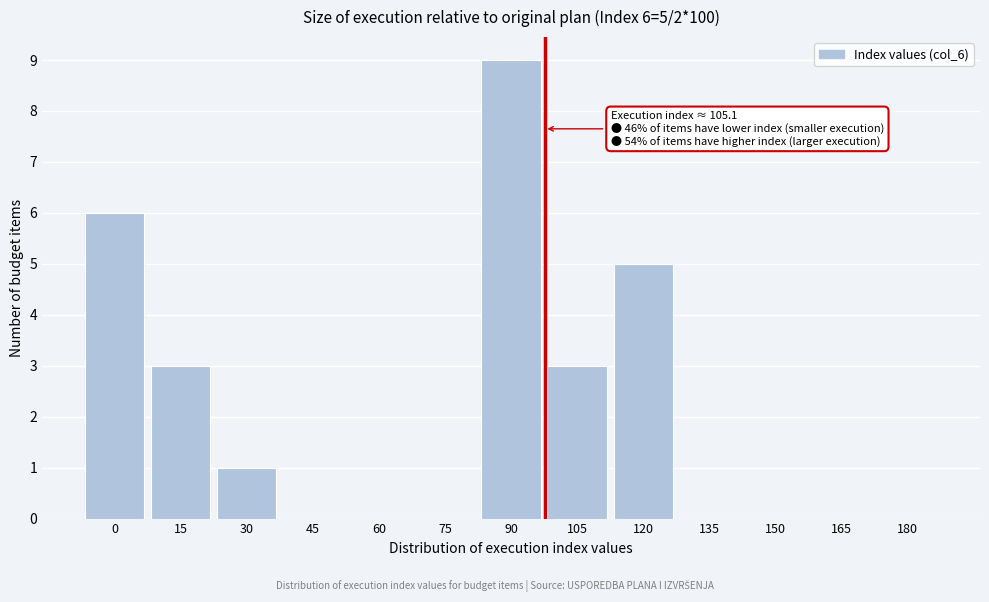

Reading left to right, what are all the values shown in this chart?

0=6	15=3	30=1	45=0	60=0	75=0	90=9	105=3	120=5	135=0	150=0	165=0	180=0